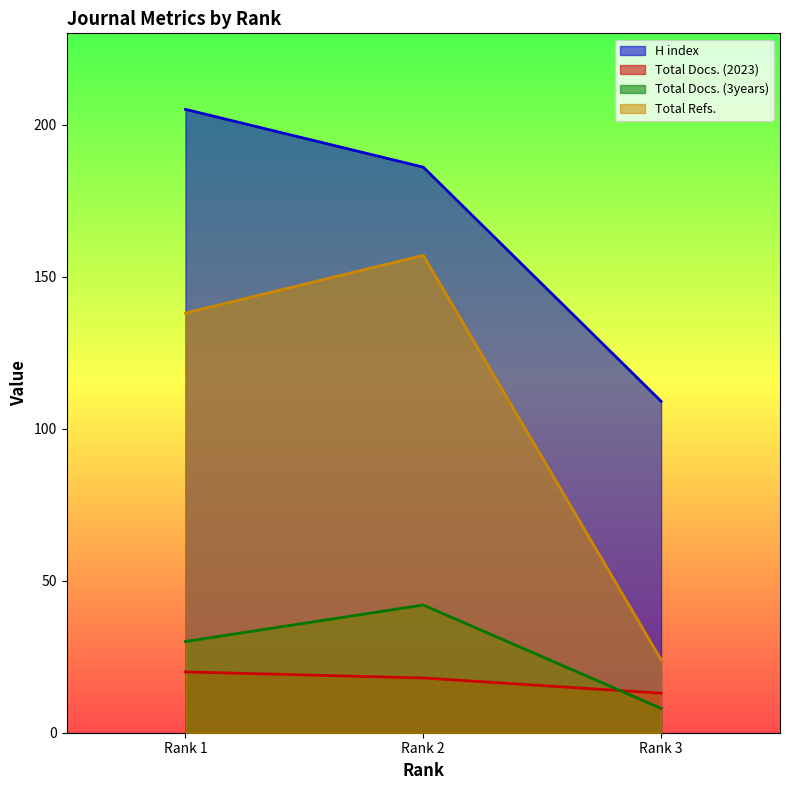

The value of H index at Rank 2 is 123. True or false?

False